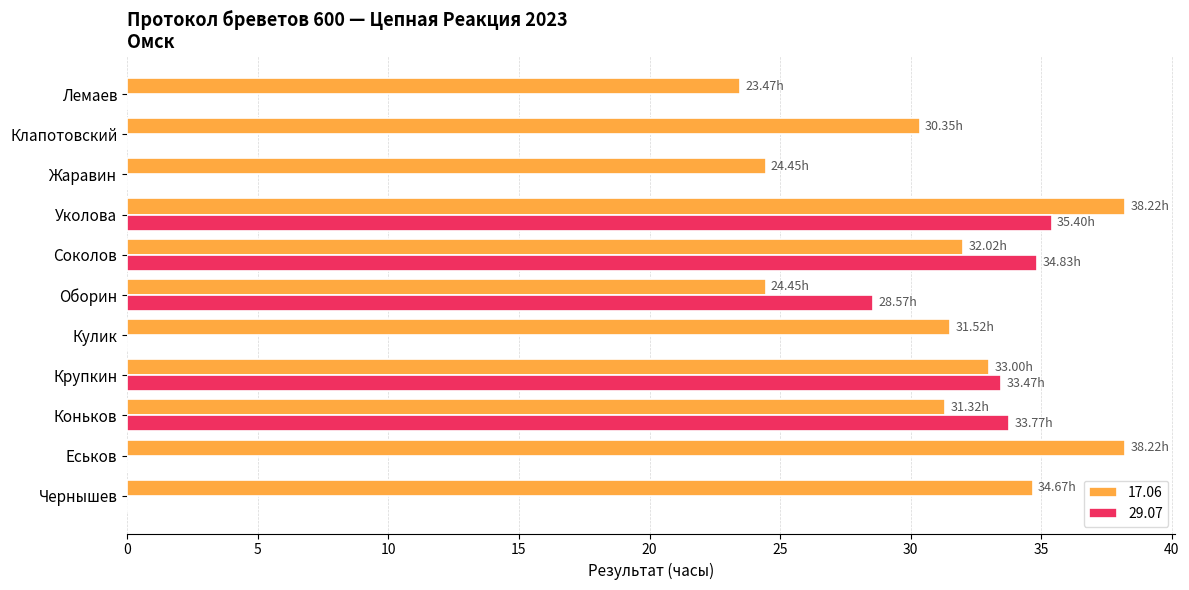

Where is 29.07 nearest to the value 17?

Оборин